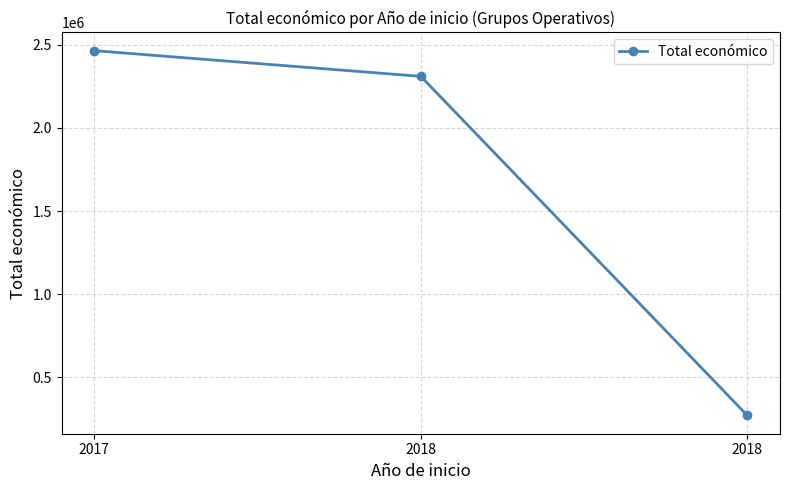

Reading left to right, what are all the values shown in this chart?

2464572	2310026	271552